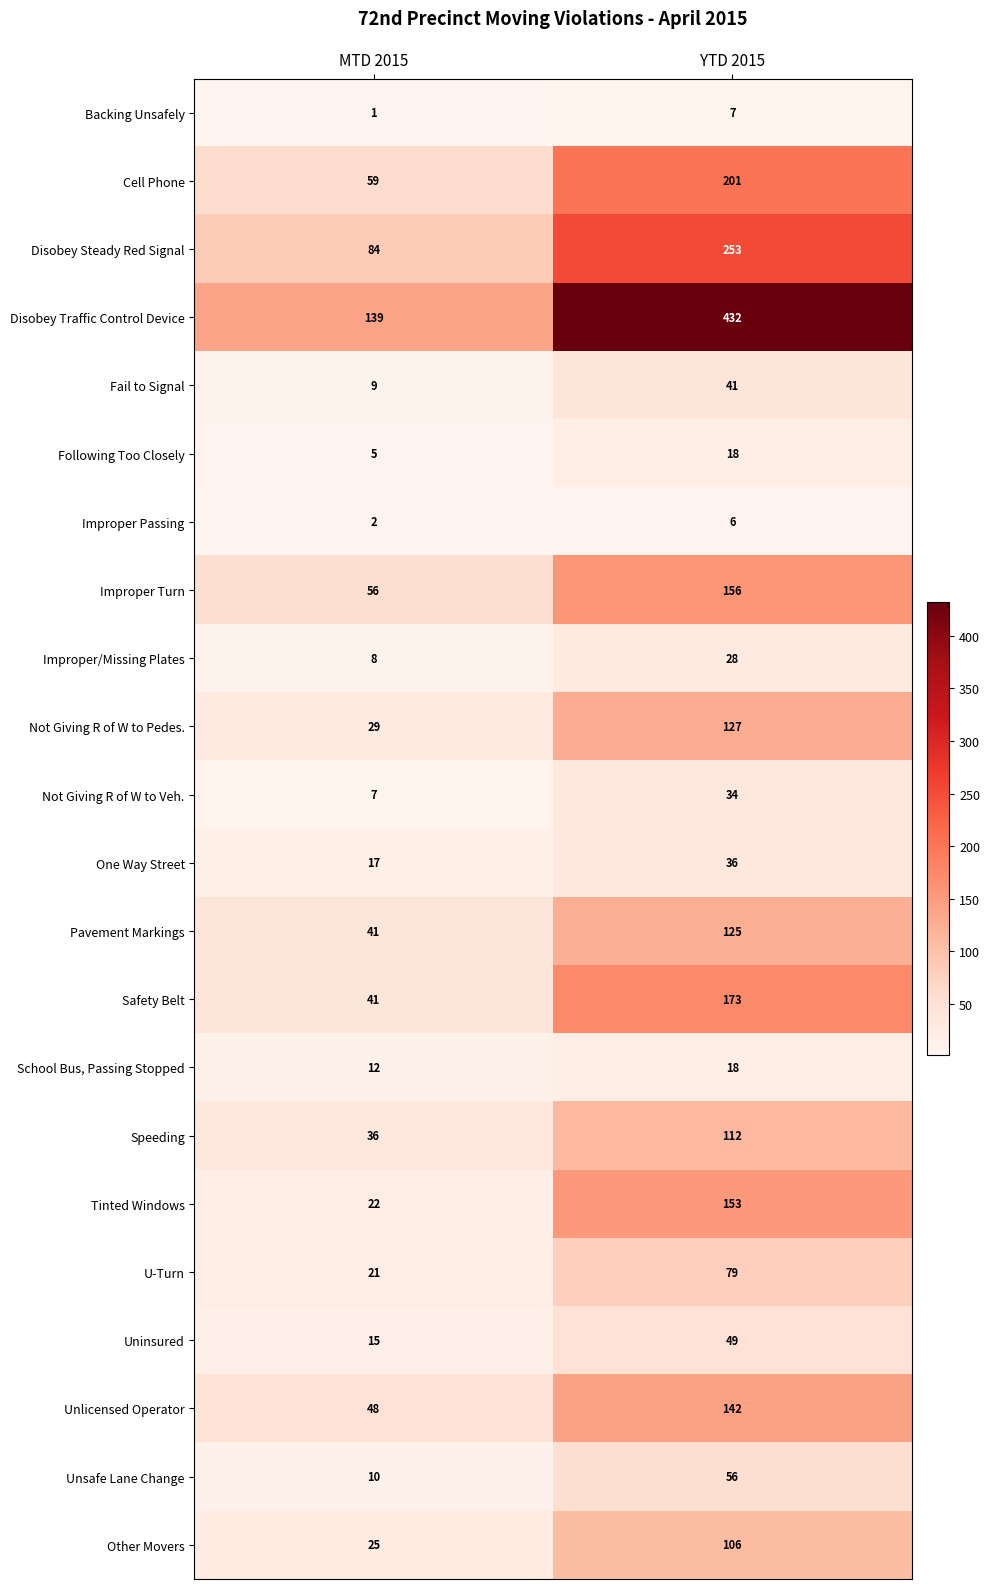

What is the difference between the highest and lowest values at MTD 2015?

138